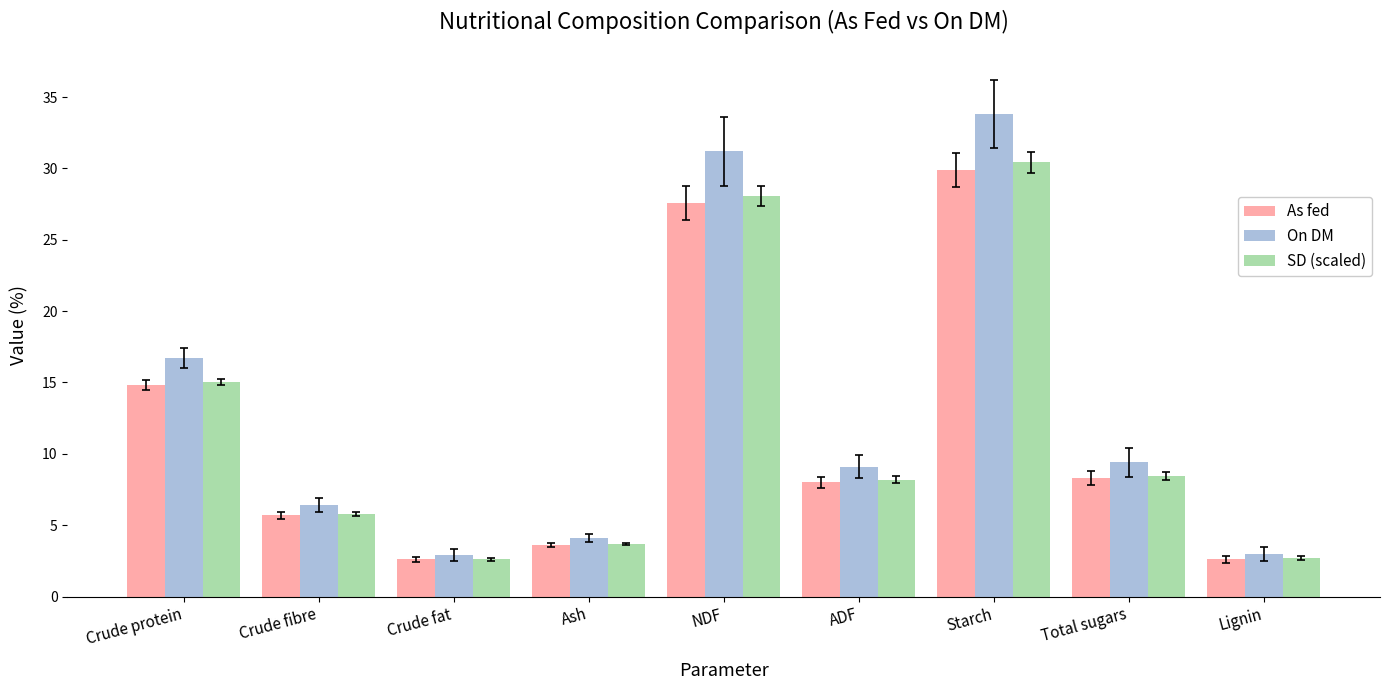

At which category does the chart reach its peak across all series?

Starch